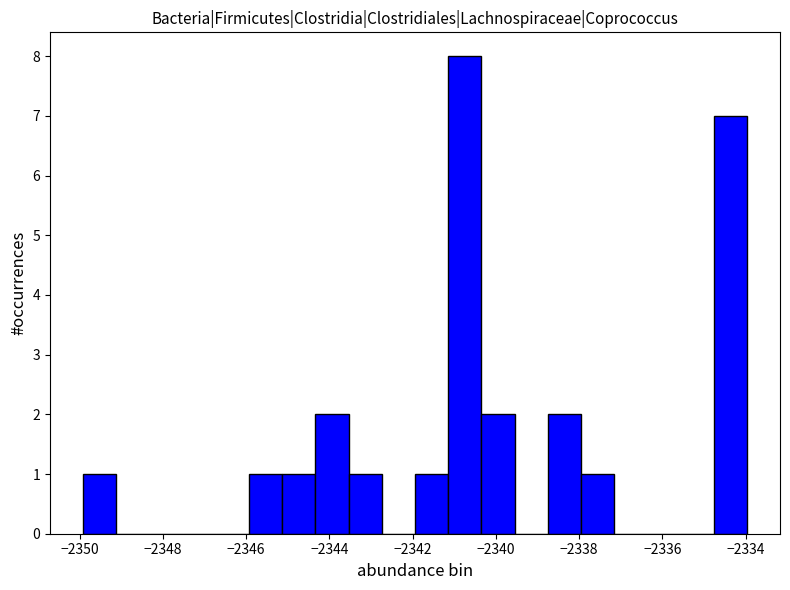

Read against the x-axis, roughly where is the centre of the tallest bar?

-2340.8